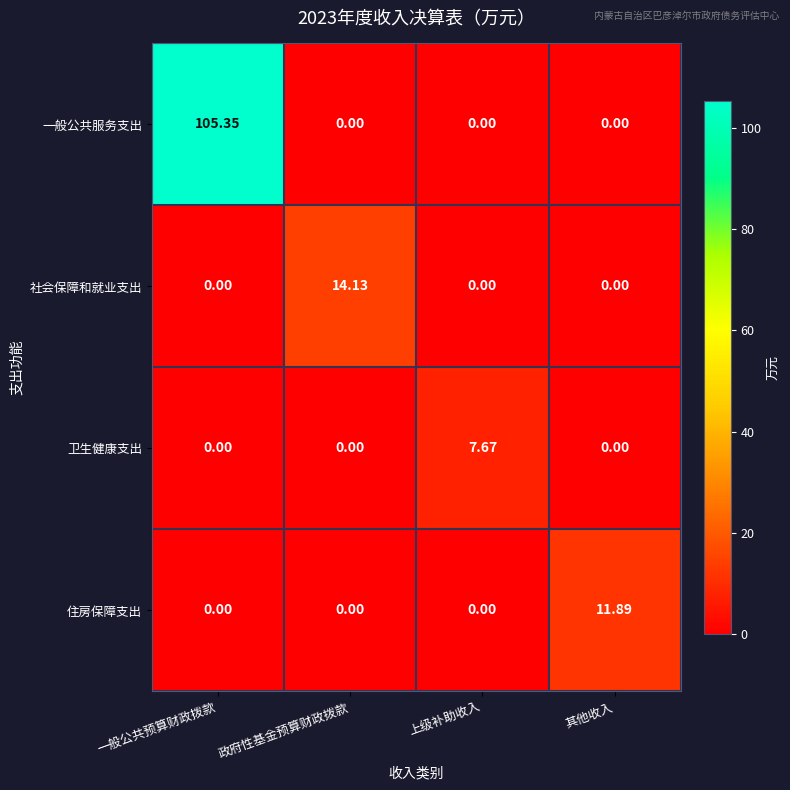

Which series has the largest total across all categories?

一般公共服务支出